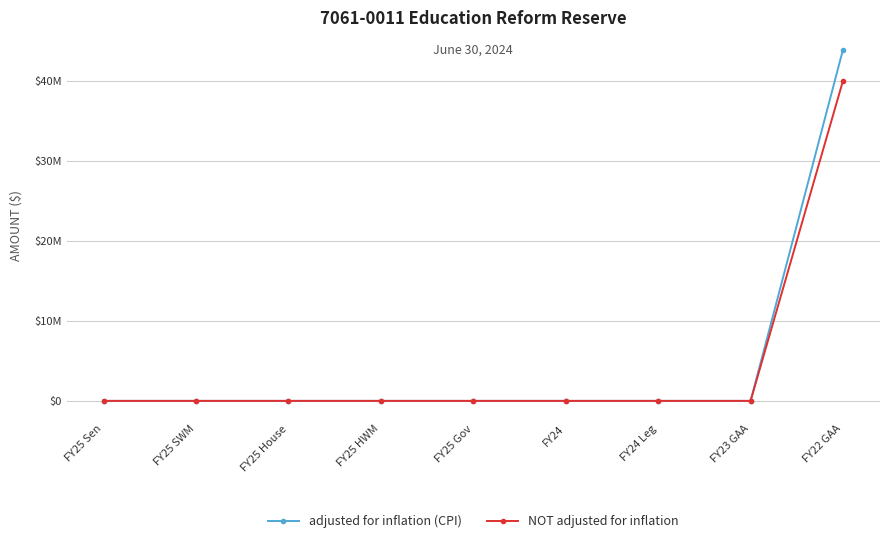

Does the chart have visible grid lines?

Yes